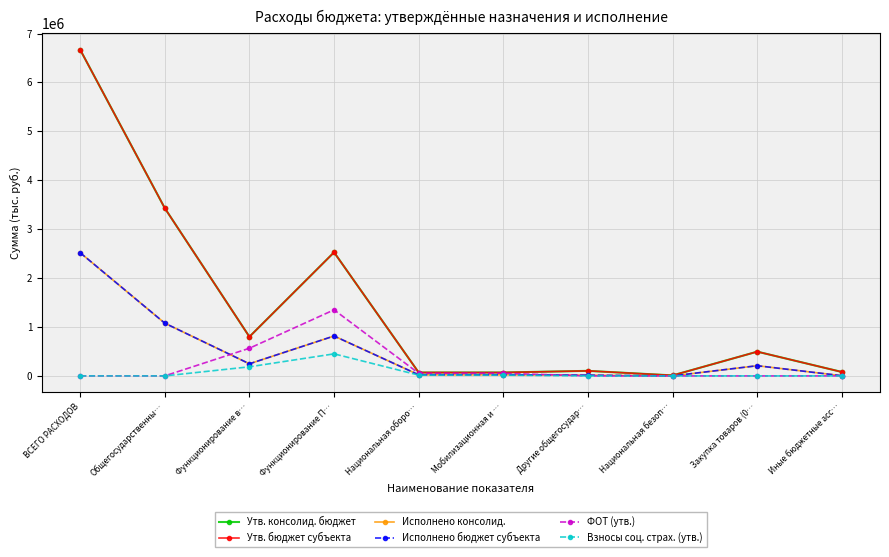

Which series has the largest range (max minus min)?

Утв. консолид. бюджет